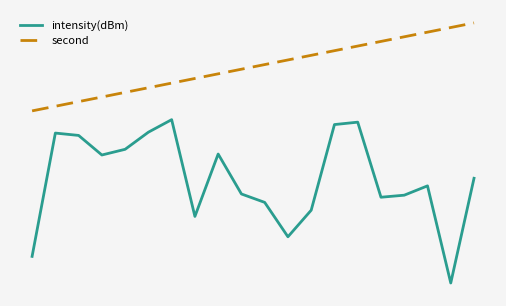

Reading left to right, list all the values displayed in this chart.

intensity(dBm): 0=-131.5	1=-117.5	2=-117.8	3=-120.0	4=-119.4	5=-117.4	6=-116.0	7=-127.0	8=-119.9	9=-124.4	10=-125.4	11=-129.3	12=-126.3	13=-116.6	14=-116.3	15=-124.8	16=-124.6	17=-123.5	18=-134.6	19=-122.7
second: 0=-115.0	1=-114.5	2=-113.9	3=-113.4	4=-112.9	5=-112.4	6=-111.8	7=-111.3	8=-110.8	9=-110.3	10=-109.7	11=-109.2	12=-108.7	13=-108.2	14=-107.6	15=-107.1	16=-106.6	17=-106.1	18=-105.5	19=-105.0